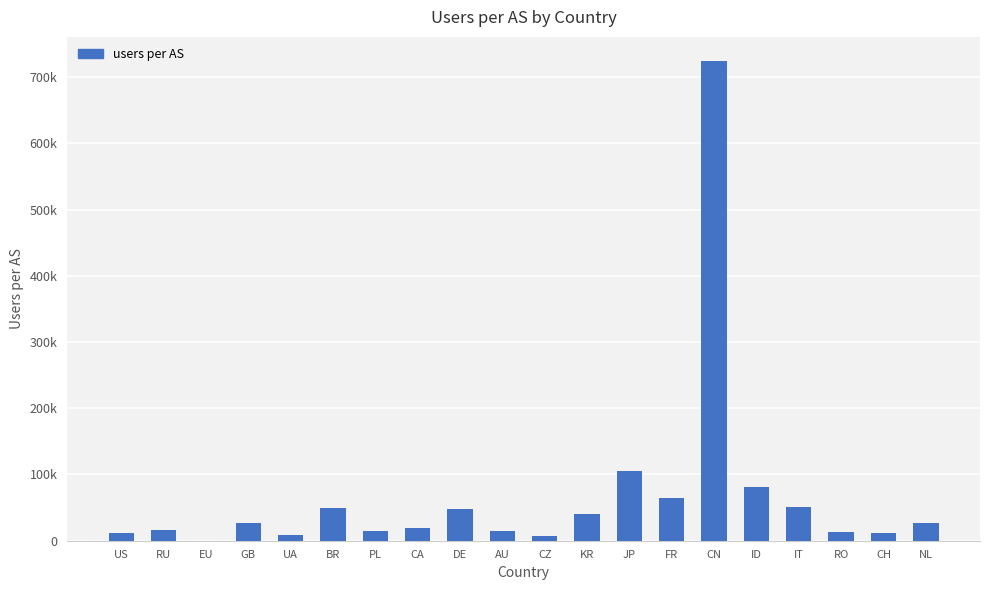

Are the bars horizontal?

No